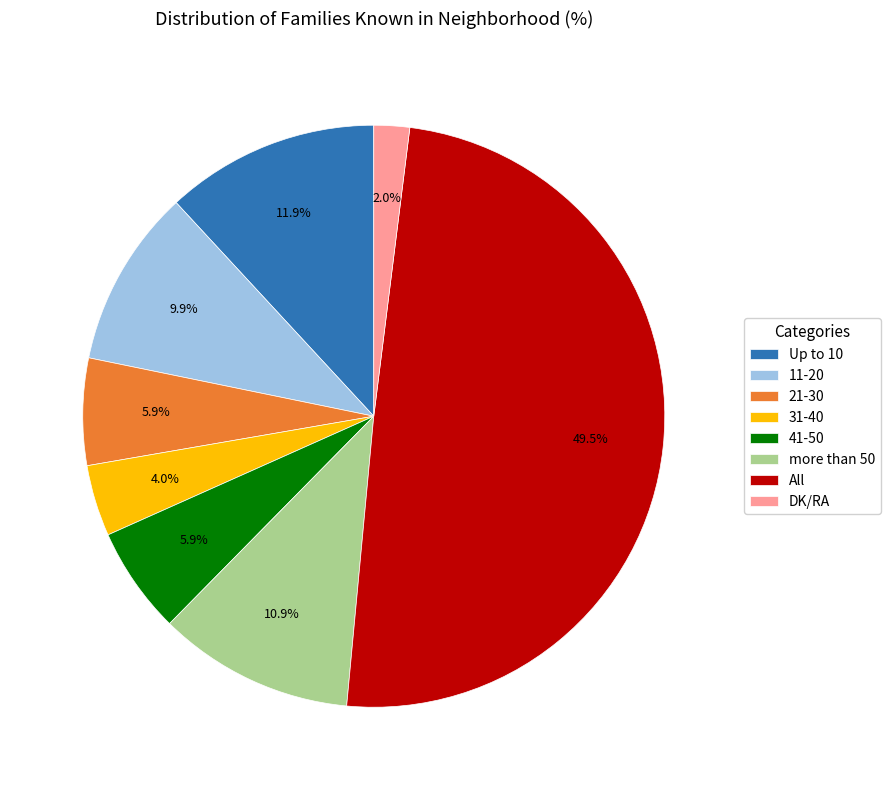

To the nearest percent, what is the difference between the largest and smallest slice percentages?

48%